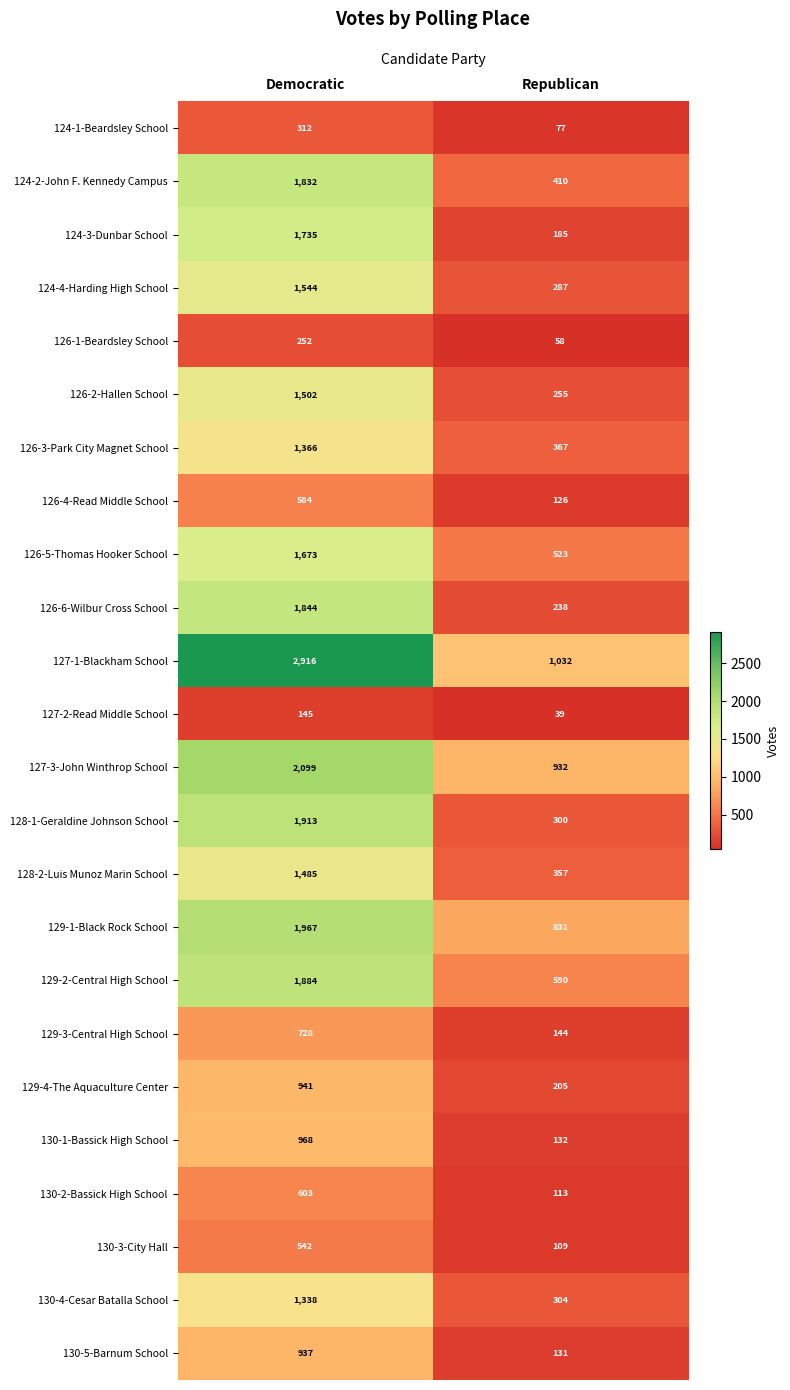

Between Democratic and Republican, which series saw the biggest shift?

127-1-Blackham School